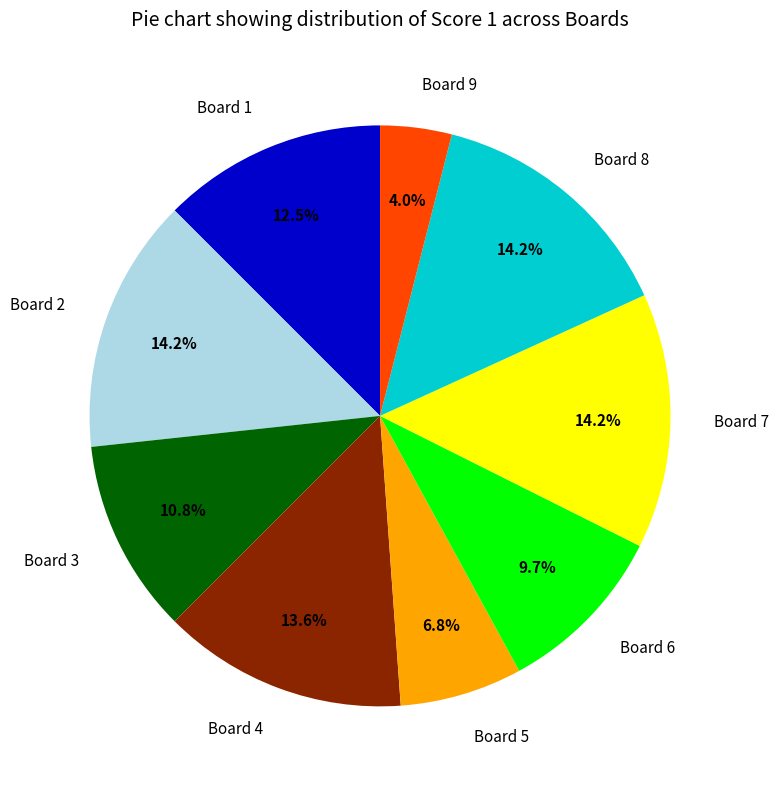

Is the sum of Board 8 and Board 3 greater than half?

No